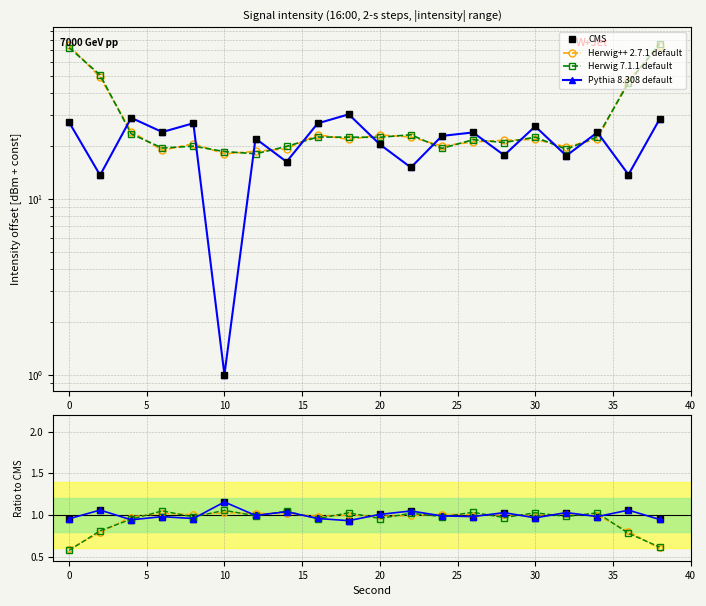

True or false: Herwig++ 2.7.1 default has more than 2 interior local peaks.

True